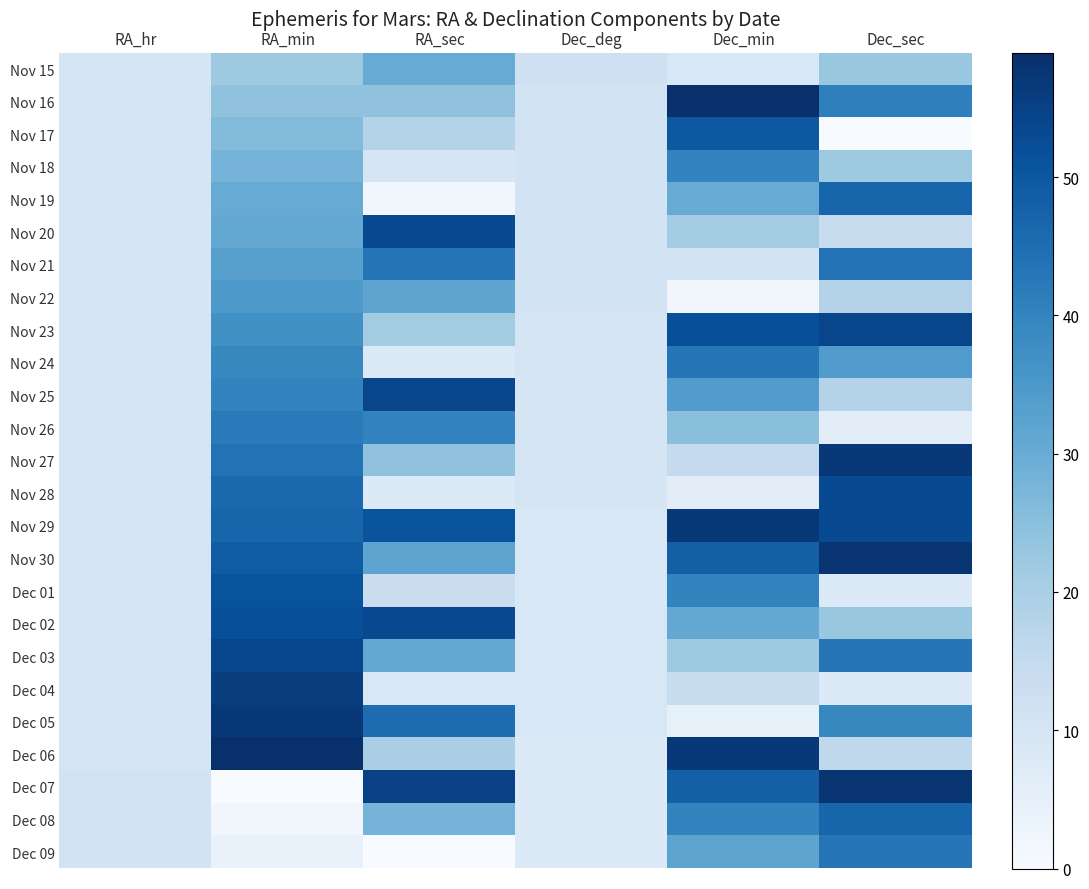

At RA_min, list the series in order from largest to smallest.

Dec 06, Dec 05, Dec 04, Dec 03, Dec 02, Dec 01, Nov 30, Nov 29, Nov 28, Nov 27, Nov 26, Nov 25, Nov 24, Nov 23, Nov 22, Nov 21, Nov 20, Nov 19, Nov 18, Nov 17, Nov 16, Nov 15, Dec 09, Dec 08, Dec 07